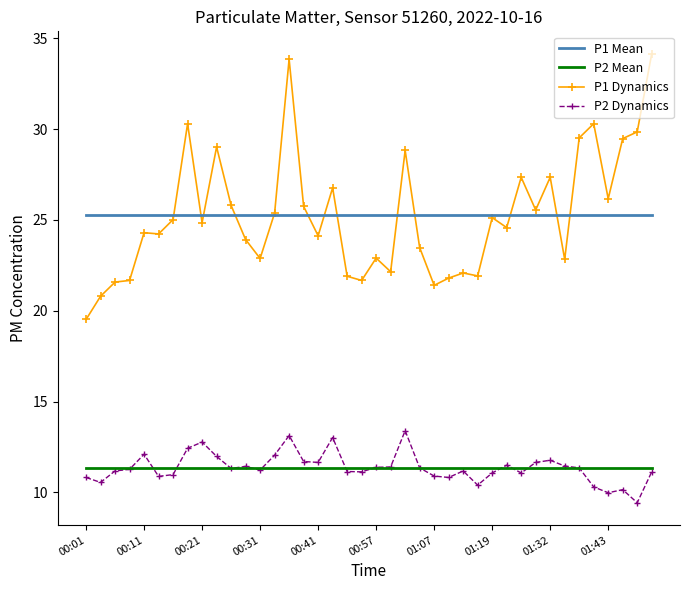

True or false: P1 Dynamics and P2 Dynamics intersect in this chart.

False